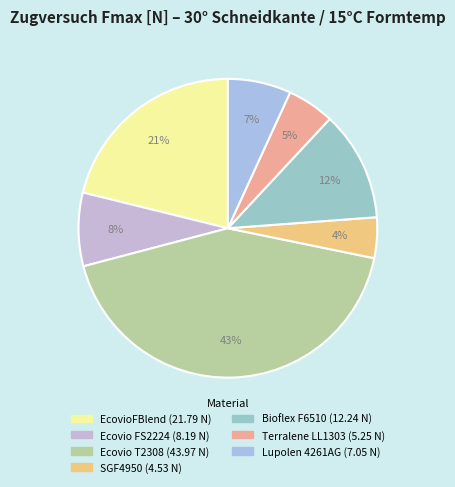

Does Lupolen 4261AG represent more than half of the total?

No